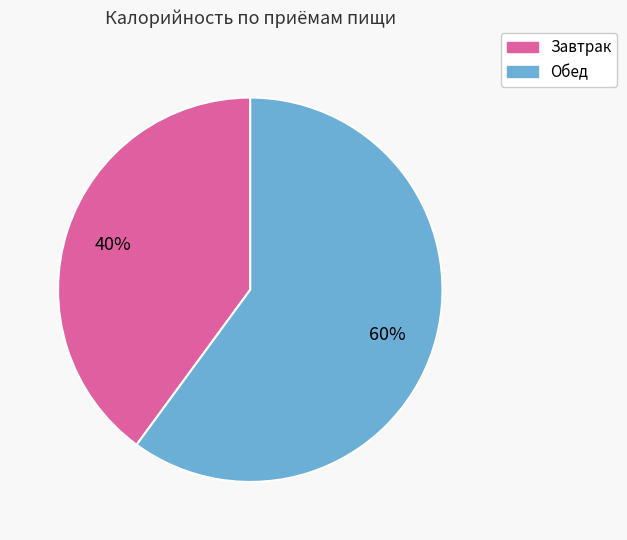

What is the majority slice?

Обед